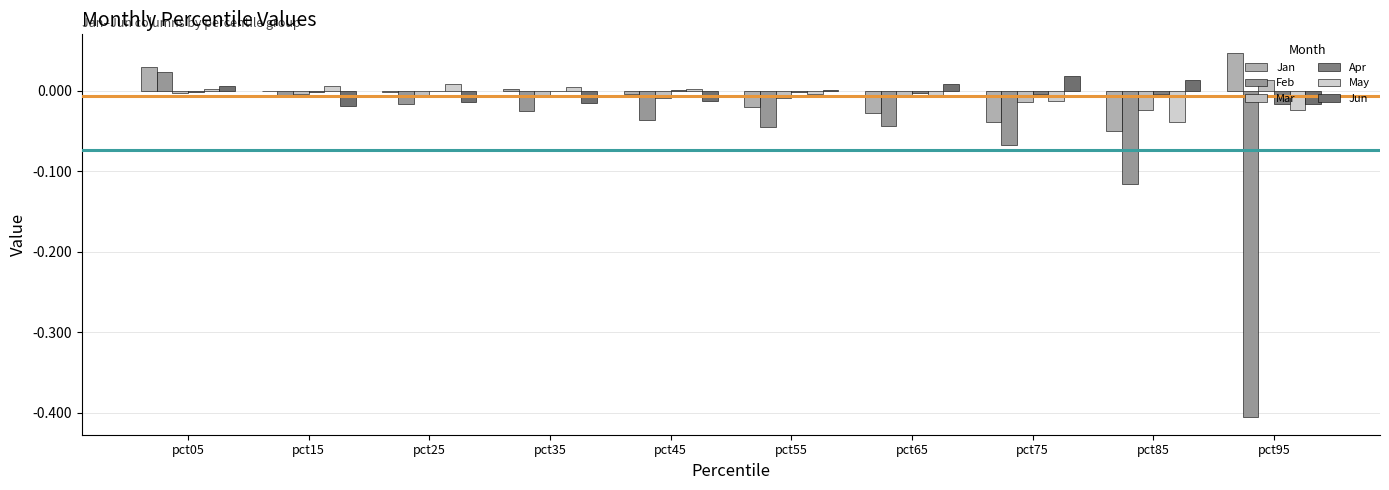

How many groups of bars are there?

10